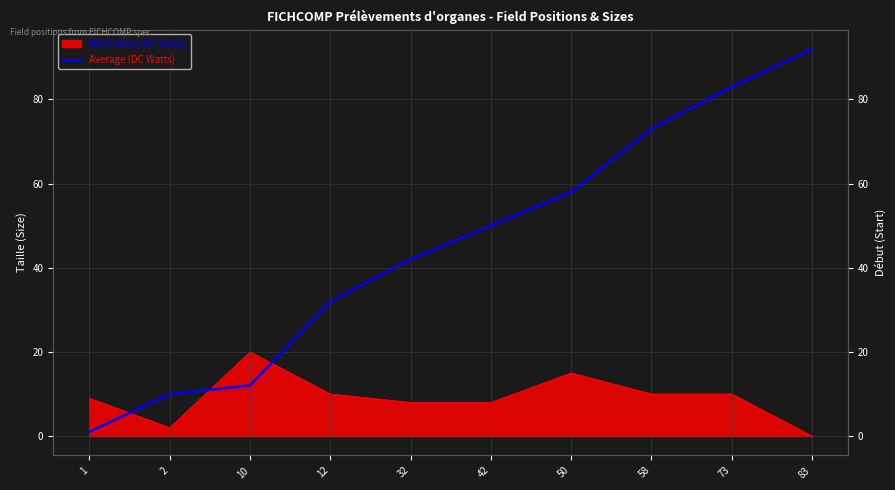

Reading left to right, what are all the values shown in this chart?

1	10	12	32	42	50	58	73	83	92